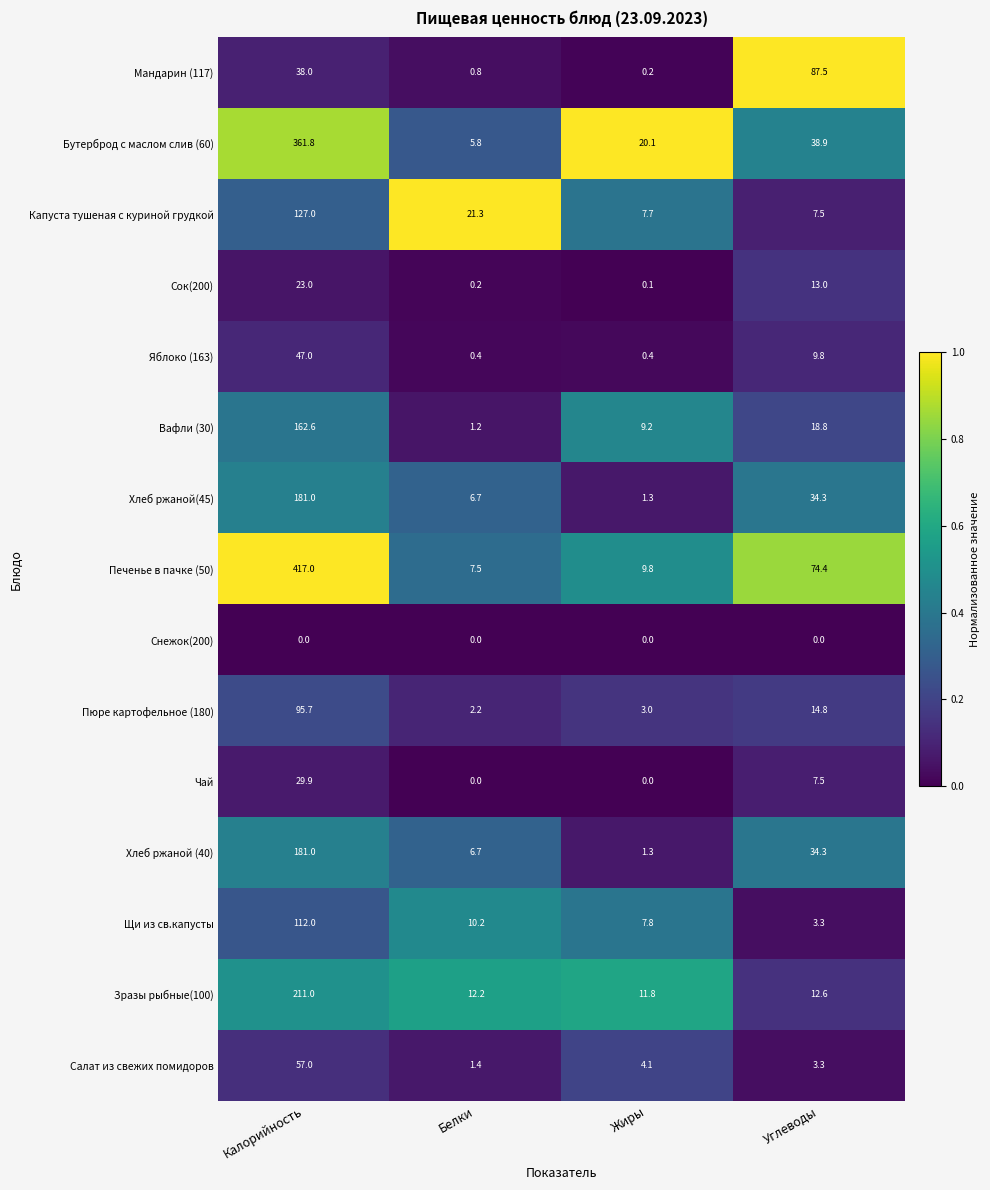

Rank the categories by Печенье в пачке (50) value from highest to lowest.

Калорийность, Углеводы, Жиры, Белки